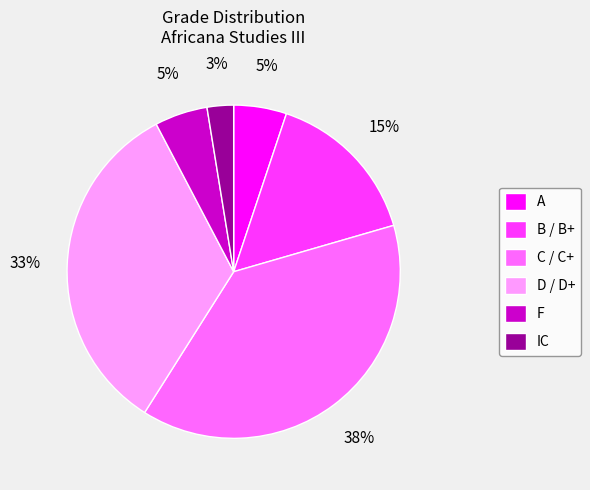

Which category has the biggest portion of the pie?

C / C+